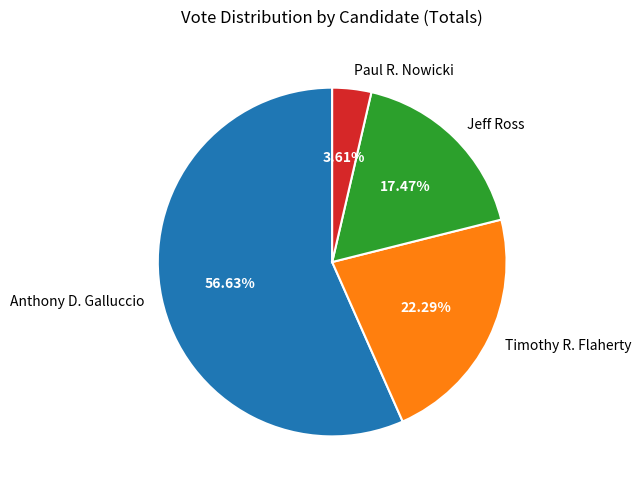

Is it true that Jeff Ross is 17% of the pie?

True